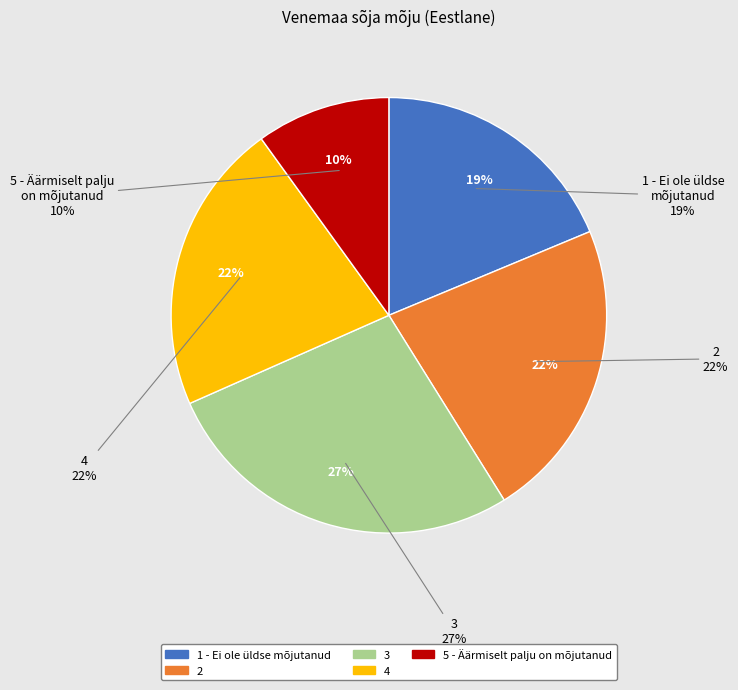

Is there any slice that represents more than half of the pie?

No